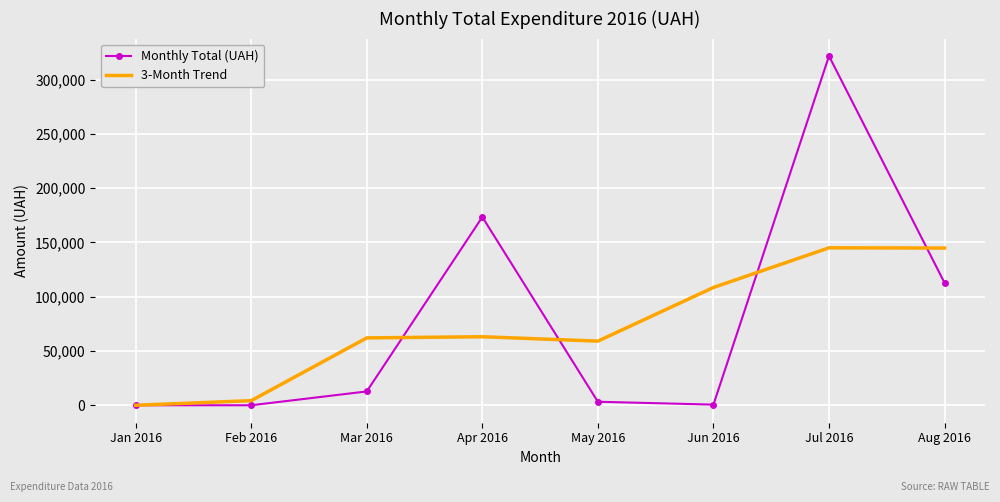

True or false: Monthly Total (UAH) has more than 2 points higher than both neighbors.

False